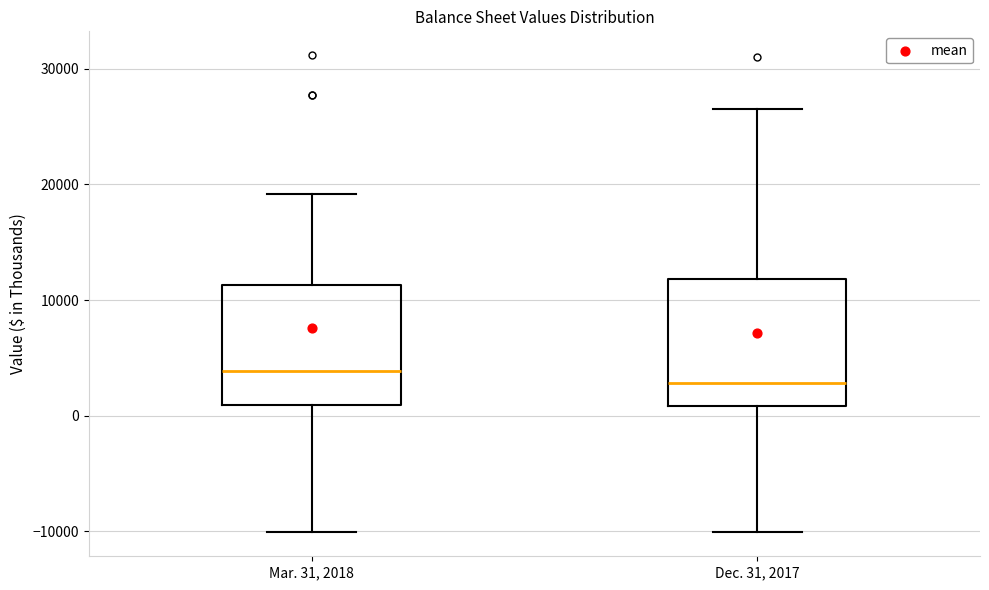

Reading left to right, read every box against the y-axis: the position of its median line, the range the box covers, and the ends of its whiskers. The values are not printed on the chart, so give them approximately, as read against the axis.

Mar. 31, 2018: median 4000, box 1000 to 11000, whiskers -10000 to 19000
Dec. 31, 2017: median 3000, box 1000 to 12000, whiskers -10000 to 27000